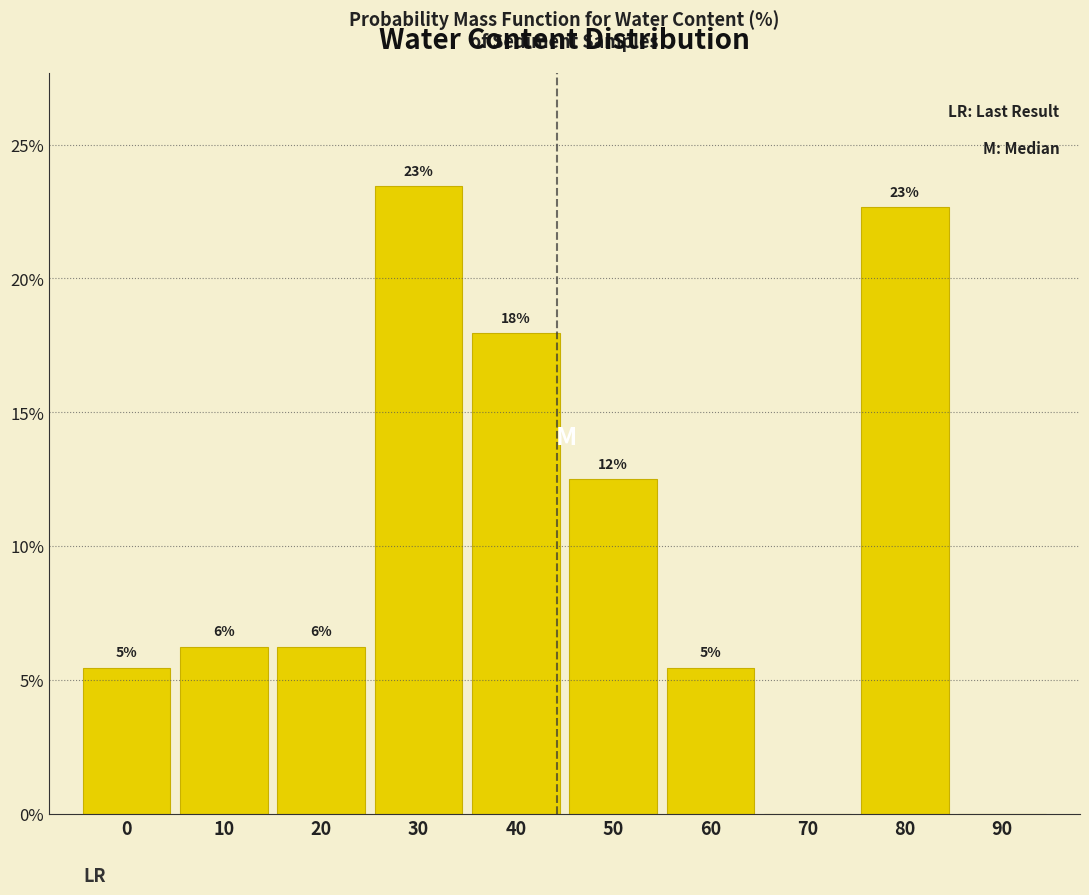

Are the bars horizontal?

No